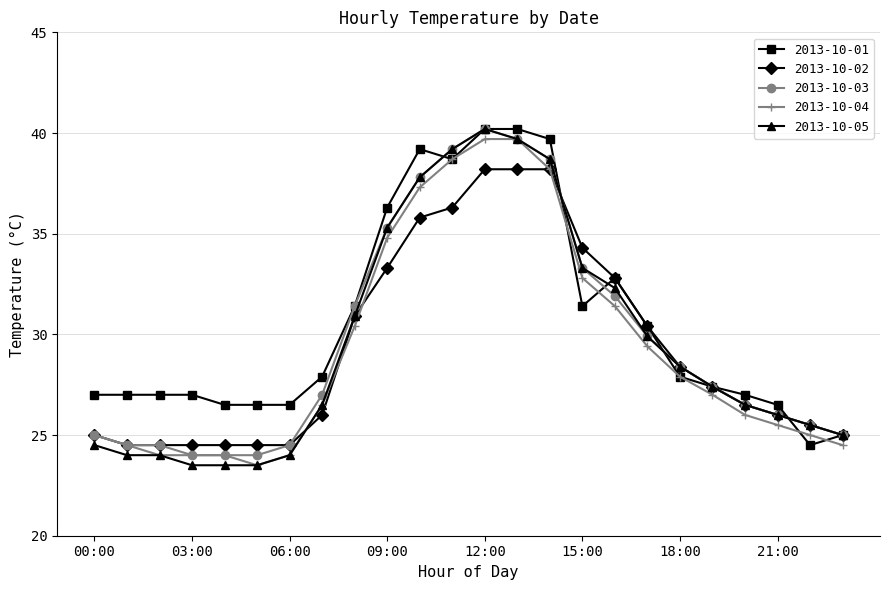

What is the minimum value for 2013-10-04?

23.5